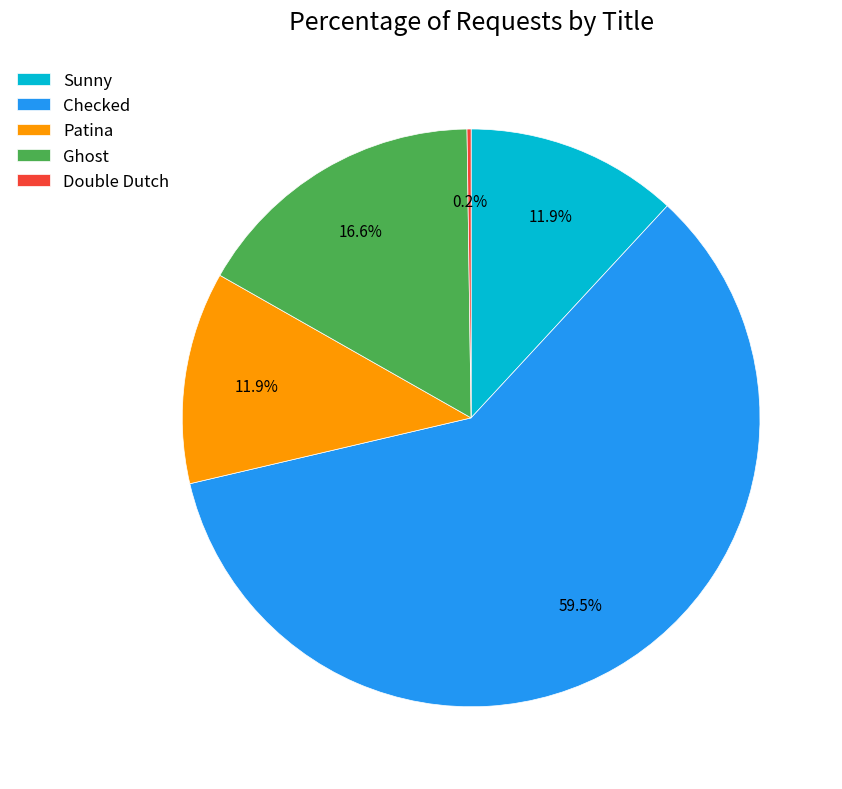

Does Patina represent more than half of the total?

No